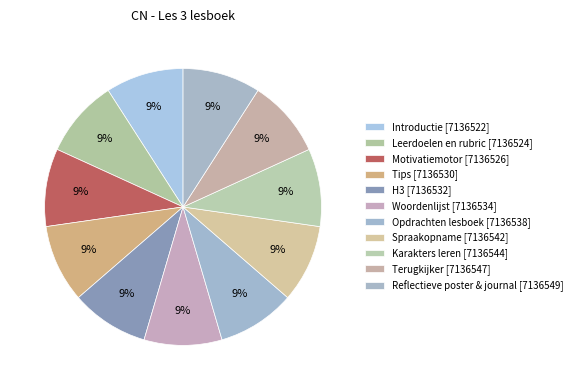

What percentage is the Opdrachten lesboek slice, to the nearest percent?

9%